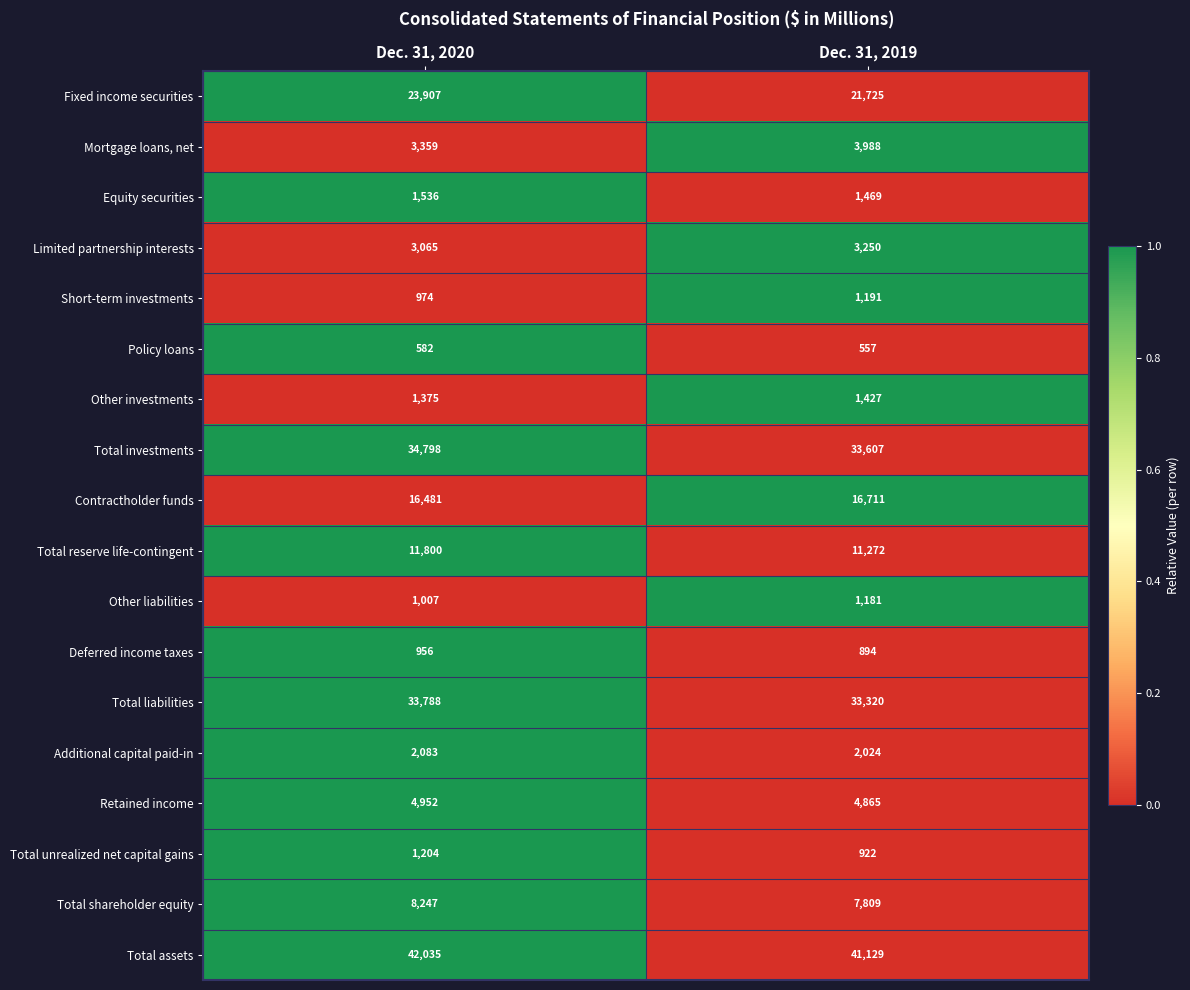

What is the spread (max minus min) of values at Dec. 31, 2020?

41453